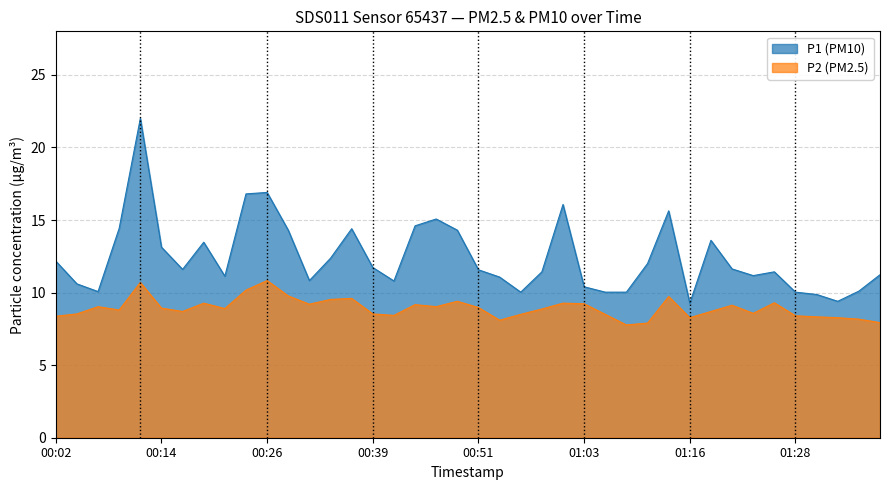

How many lines are shown in the chart?

2